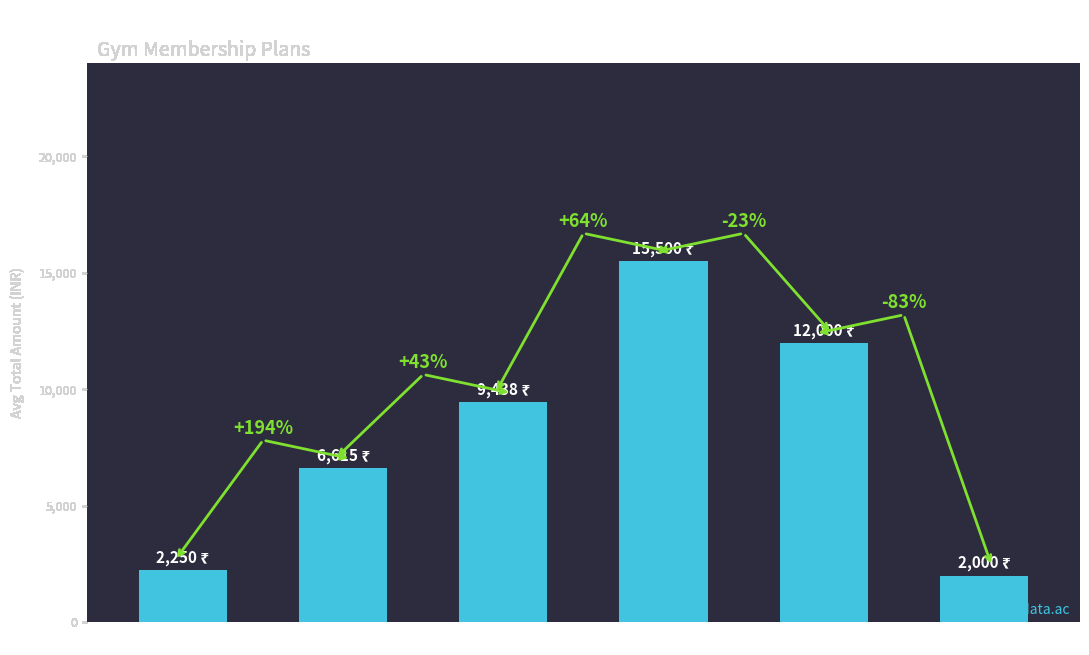

What is the change in value from 1 month to Happy Hours?

-250.0